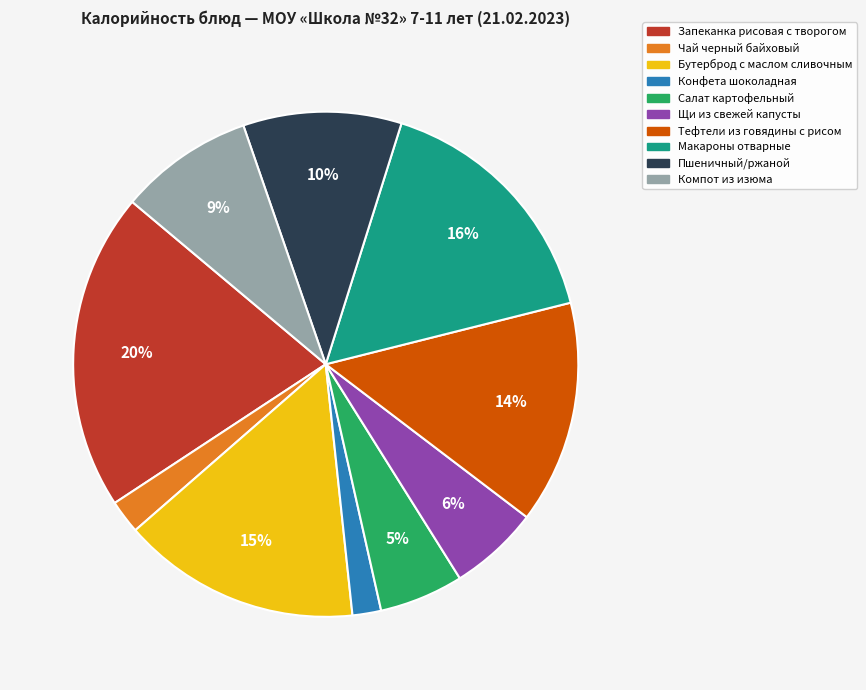

Does any single category account for the majority?

No